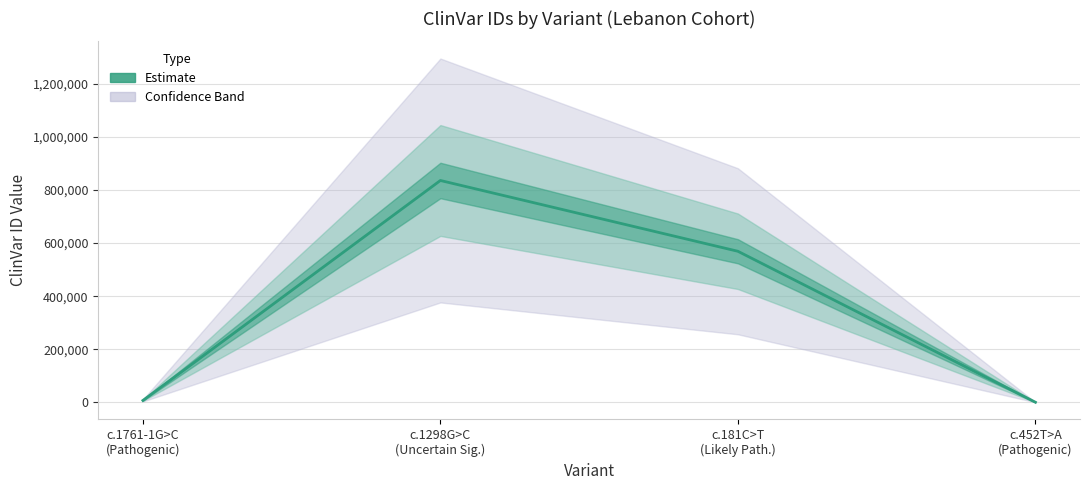

How many lines are shown in the chart?

1